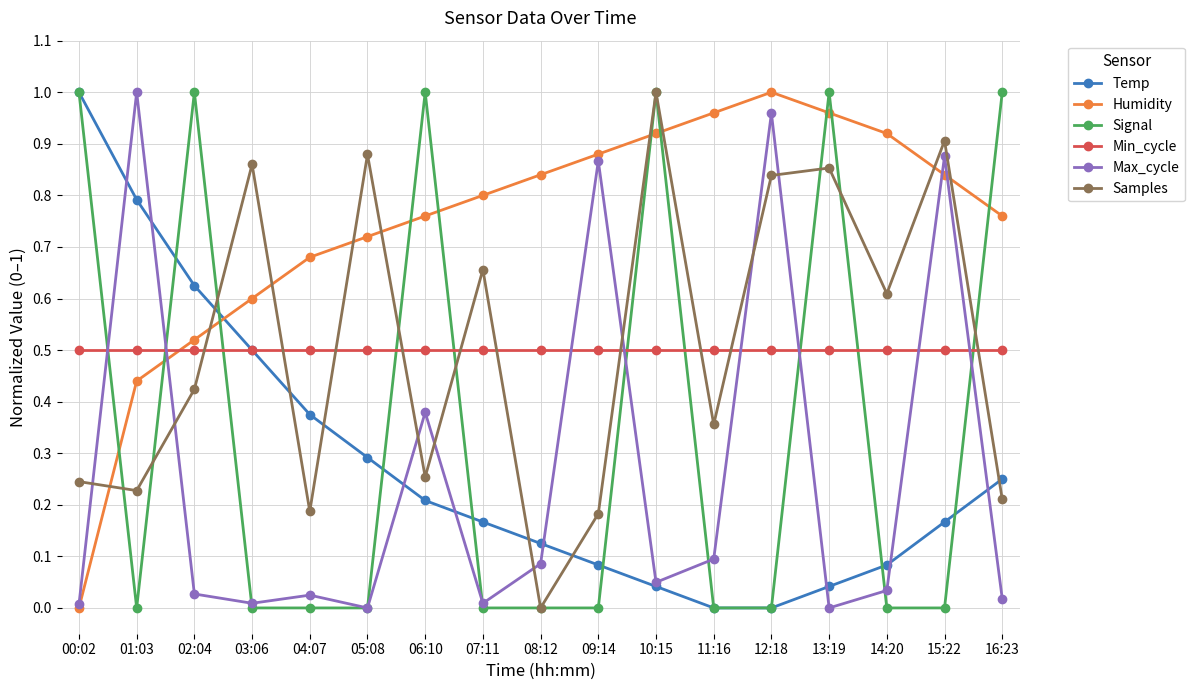

Is the value of Signal at 11:16 greater than the value of Min_cycle at 09:14?

No